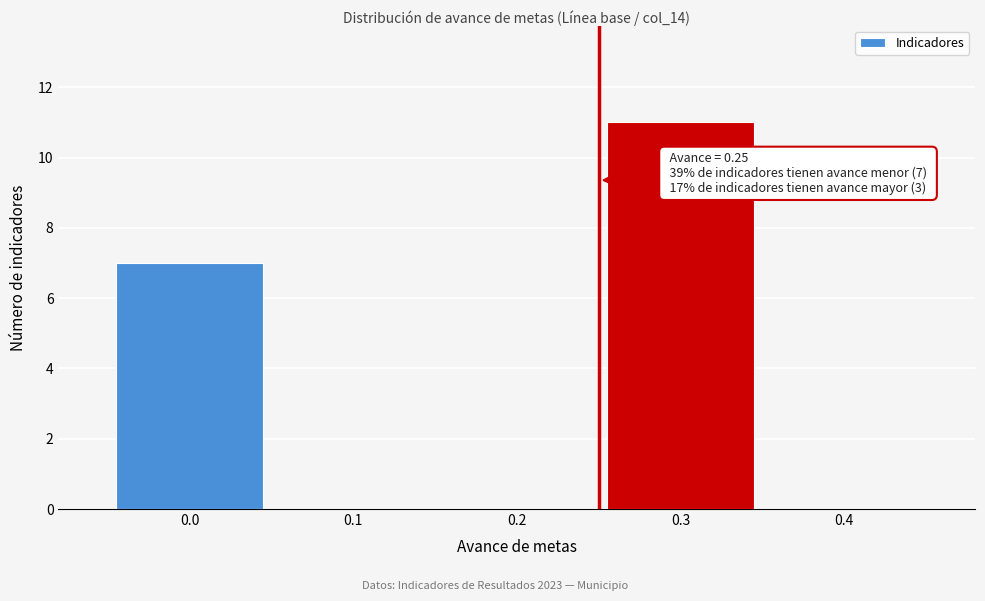

Which range on the x-axis has the tallest bar?

0.25 to 0.35